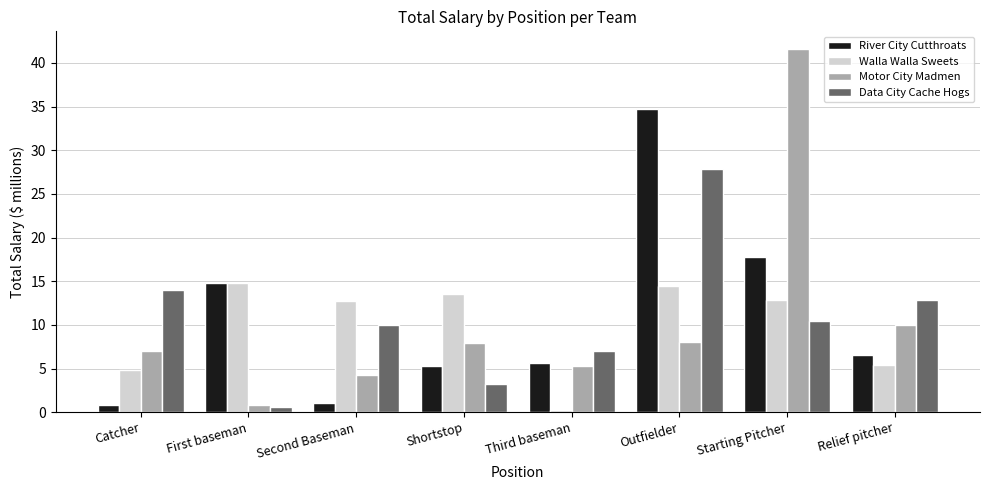

What is the difference between the maximum and minimum values in the River City Cutthroats series?

34.0